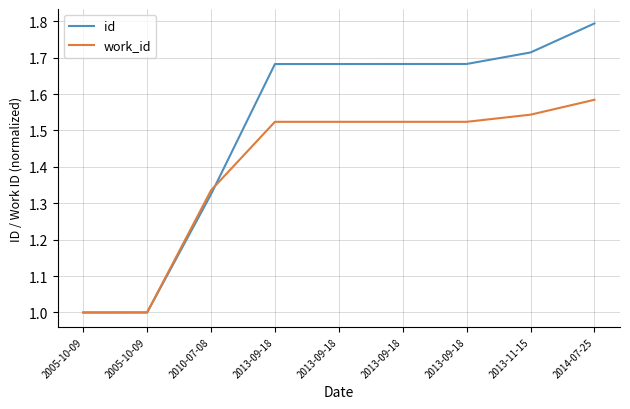

Does the chart display data point markers on the line(s)?

No